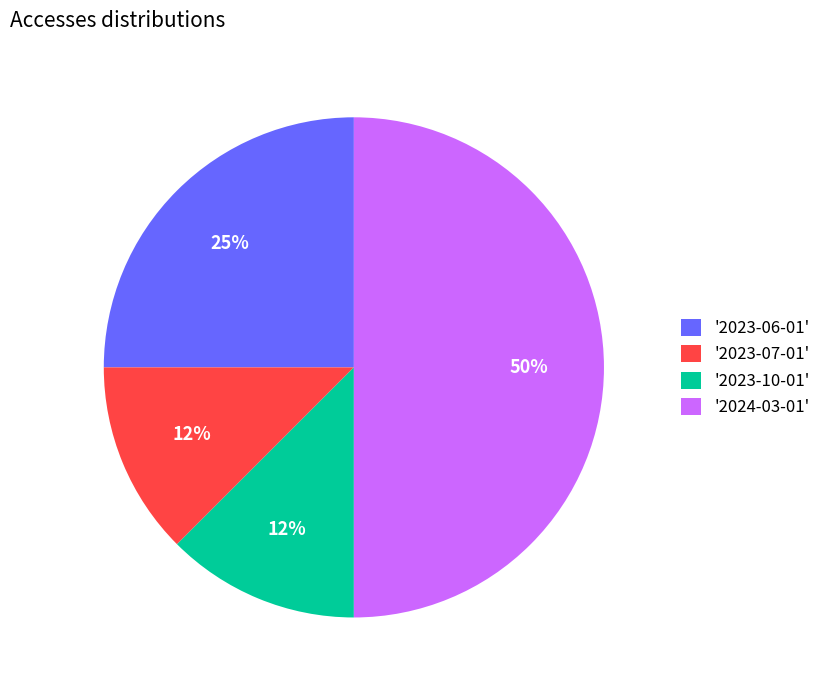

Which has a higher value, '2023-06-01' or '2023-10-01'?

'2023-06-01'